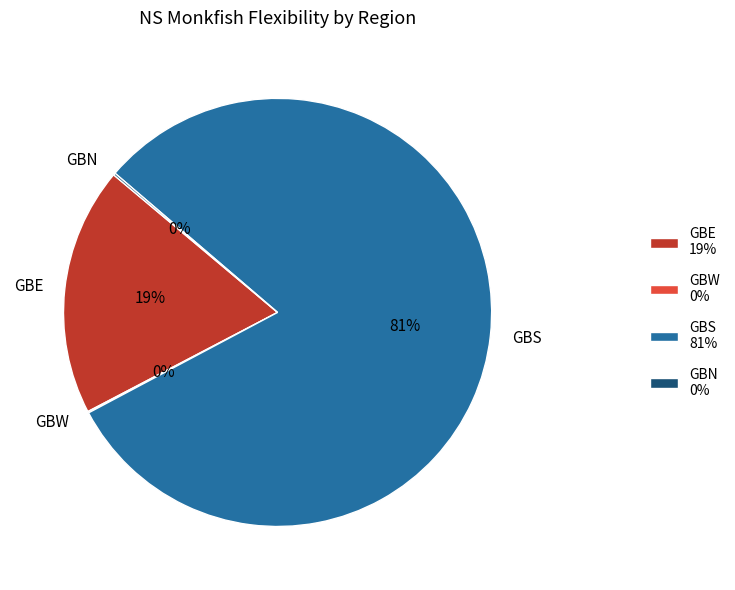

What percentage is the GBS slice, to the nearest percent?

81%